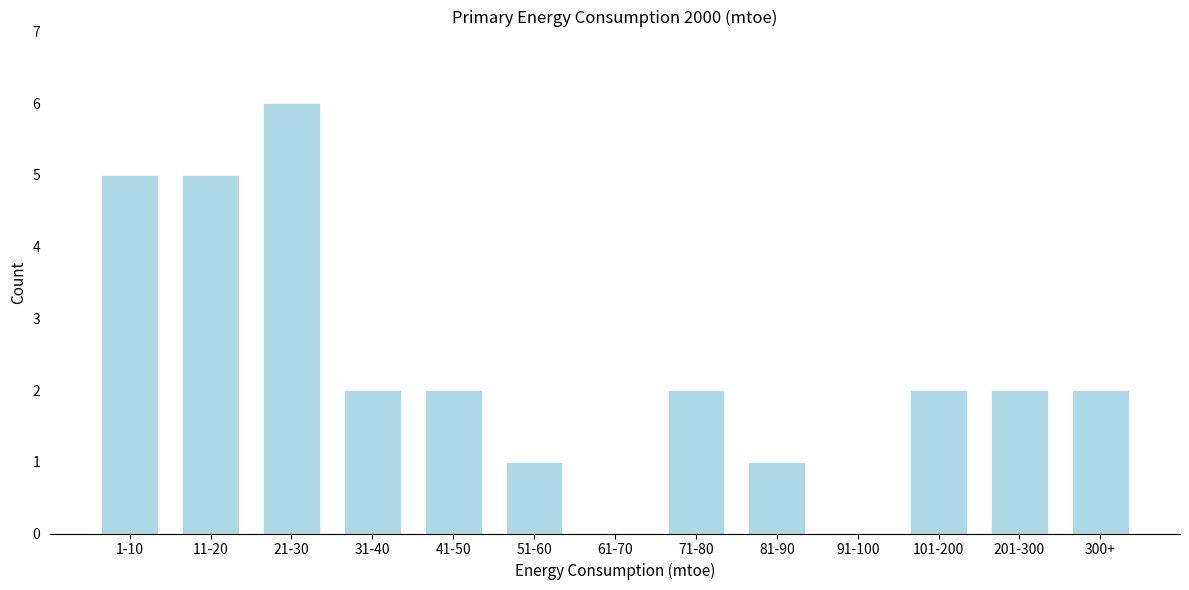

Reading left to right, extract all data points from this chart.

1-10=5	11-20=5	21-30=6	31-40=2	41-50=2	51-60=1	61-70=0	71-80=2	81-90=1	91-100=0	101-200=2	201-300=2	300+=2